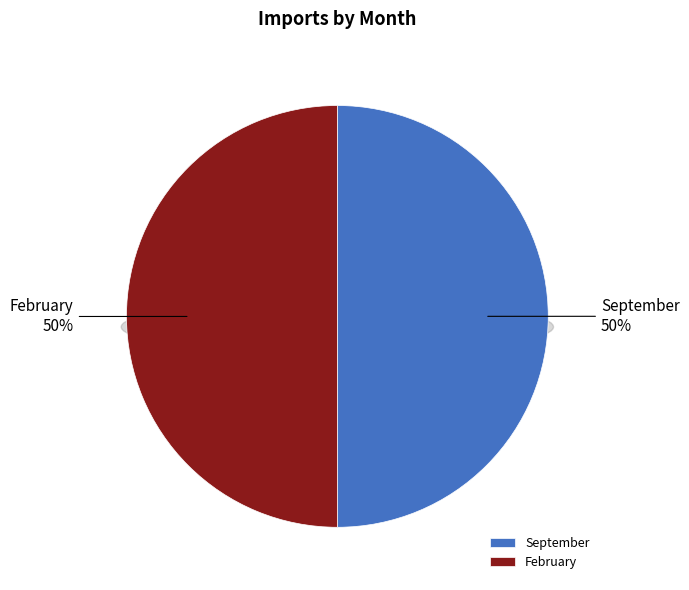

To the nearest percent, what percentage of the pie is February?

50%